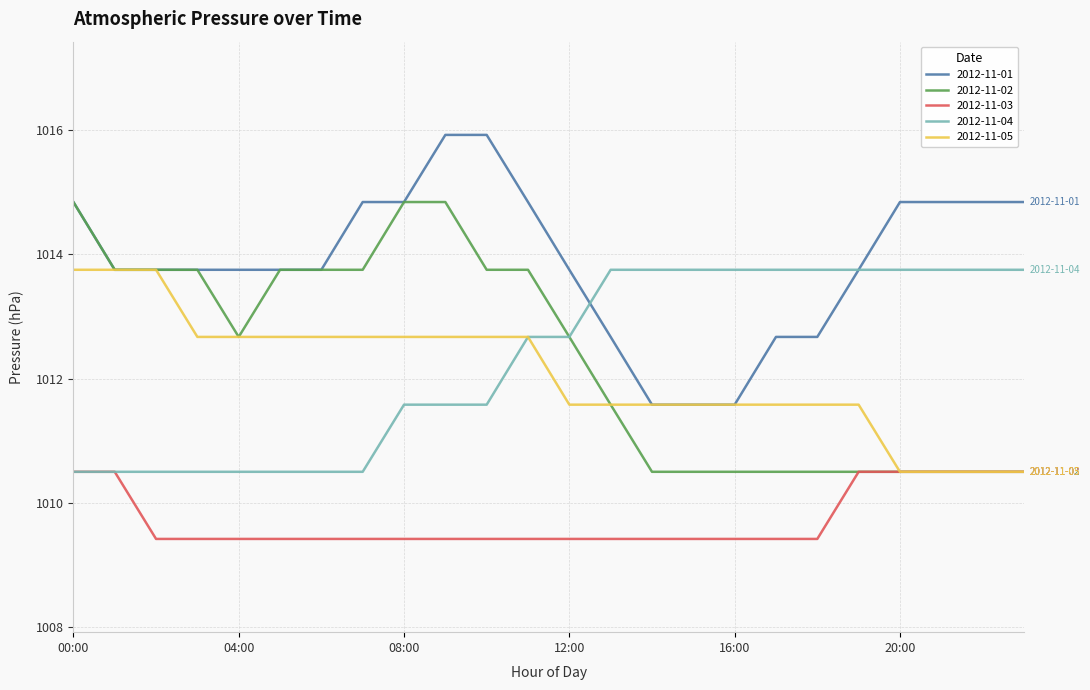

What is the minimum value for 2012-11-03?

1009.4